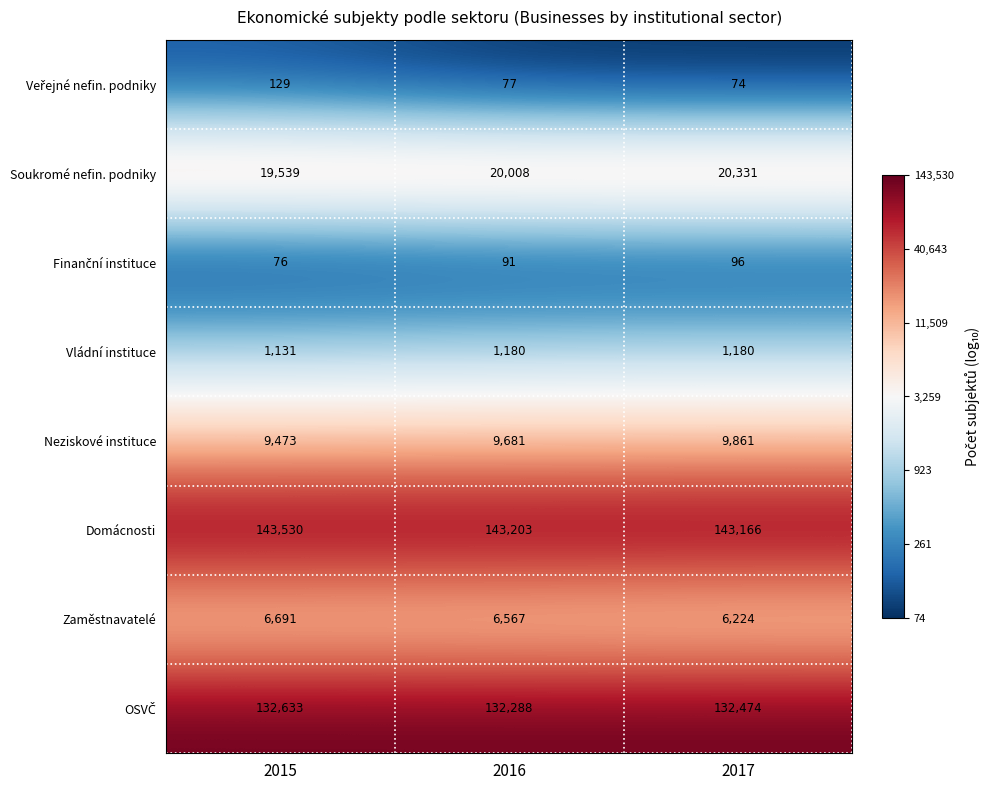

What is the maximum value shown in the chart?

143530